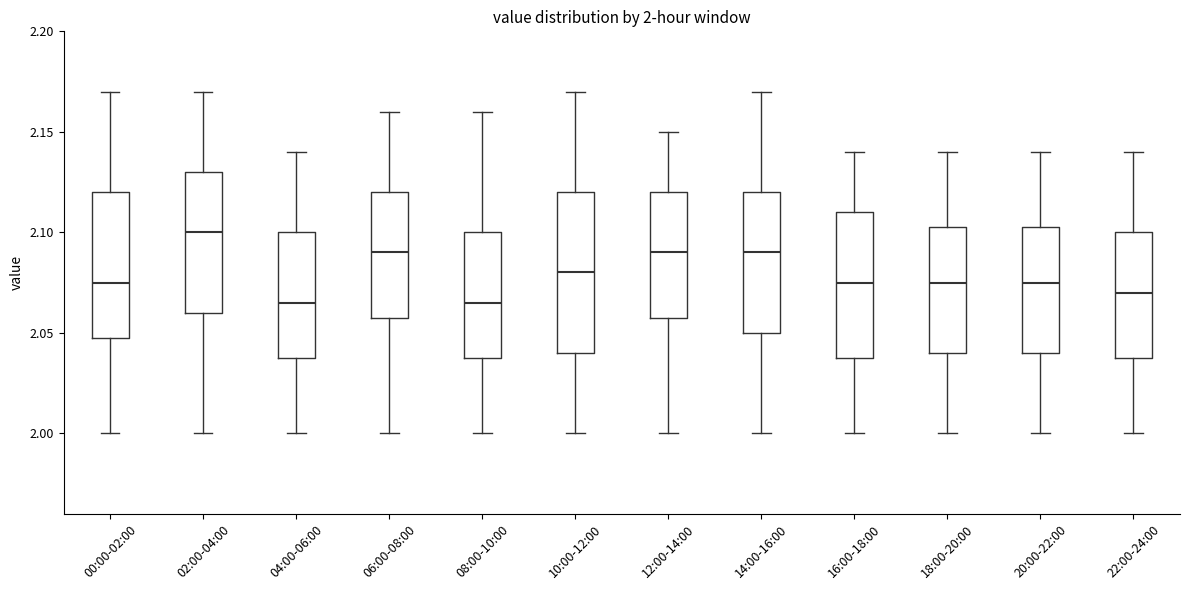

Comparing the boxes themselves (not the whiskers), which one is the tallest?

10:00-12:00